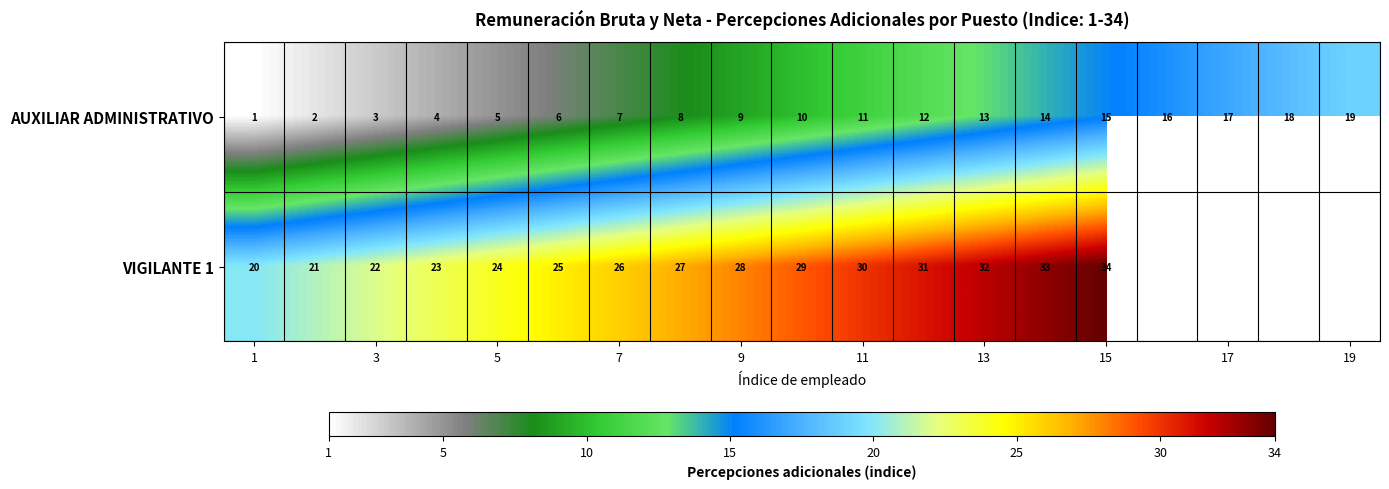

What is the spread (max minus min) of values at 15?

19